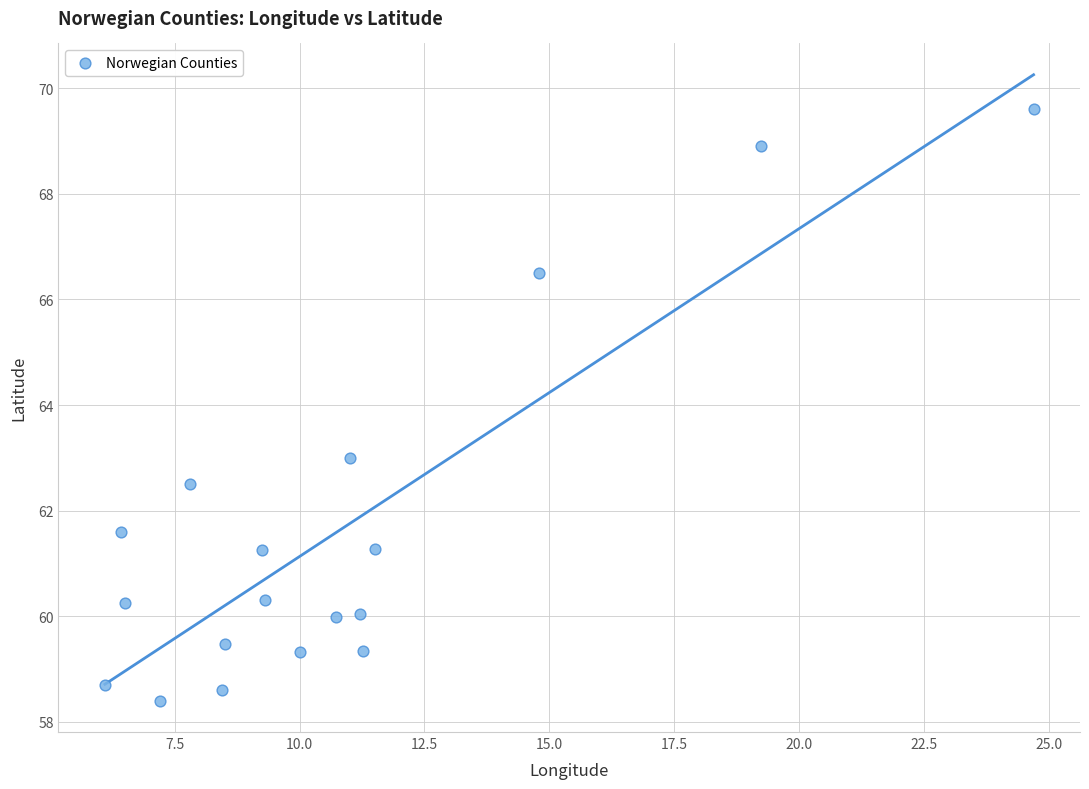

What Y value in the scatter plot is closest to 64?

63.0